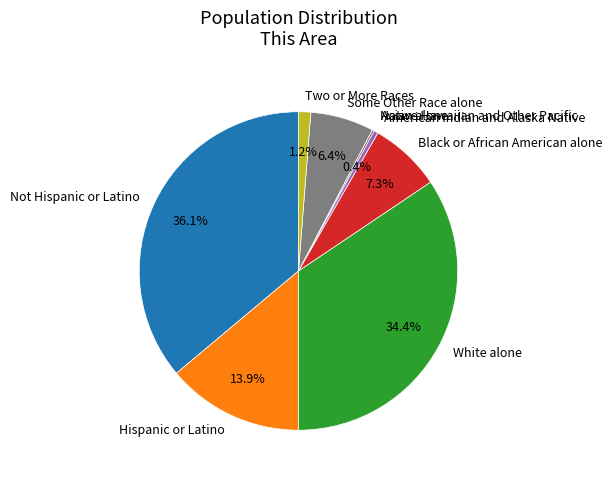

Between Black or African American alone and American Indian and Alaska Native, which is larger?

Black or African American alone